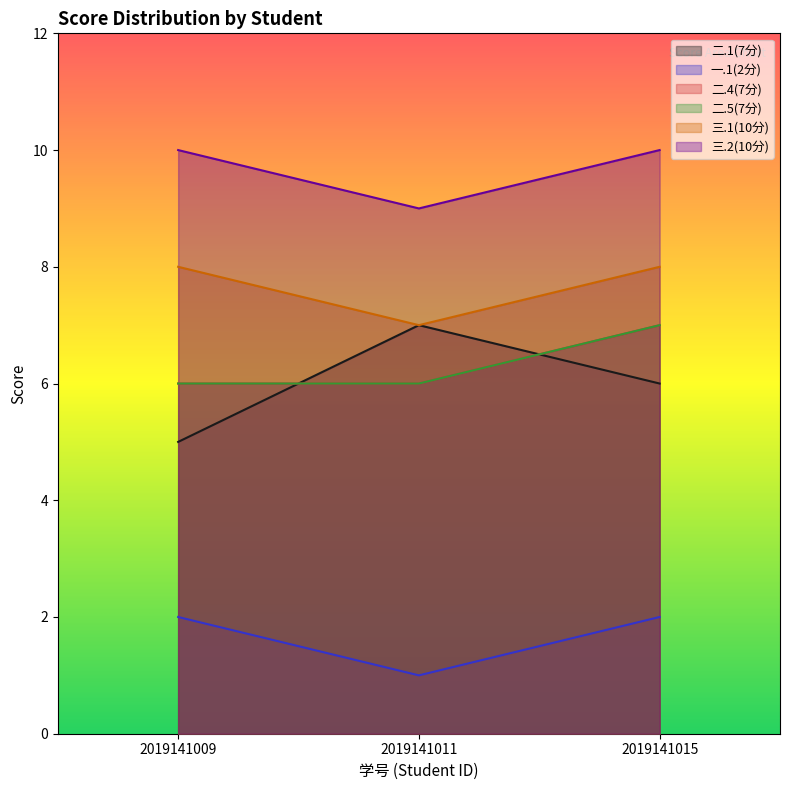

Which series has the largest range (max minus min)?

二.1(7分)